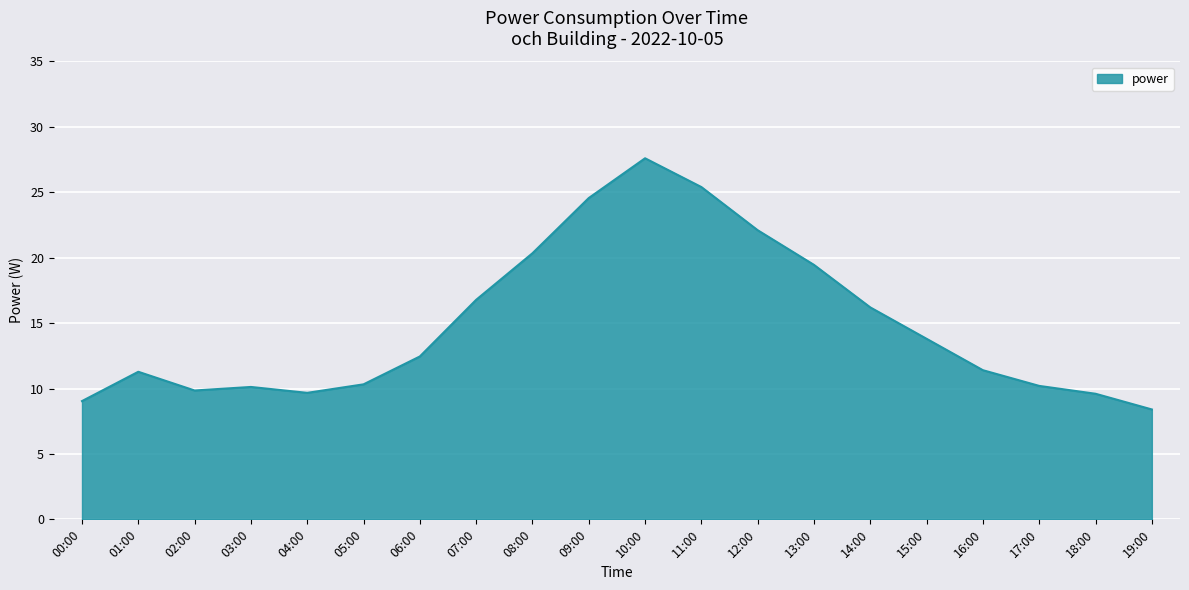

The value at 15:00 is 13.8. True or false?

True